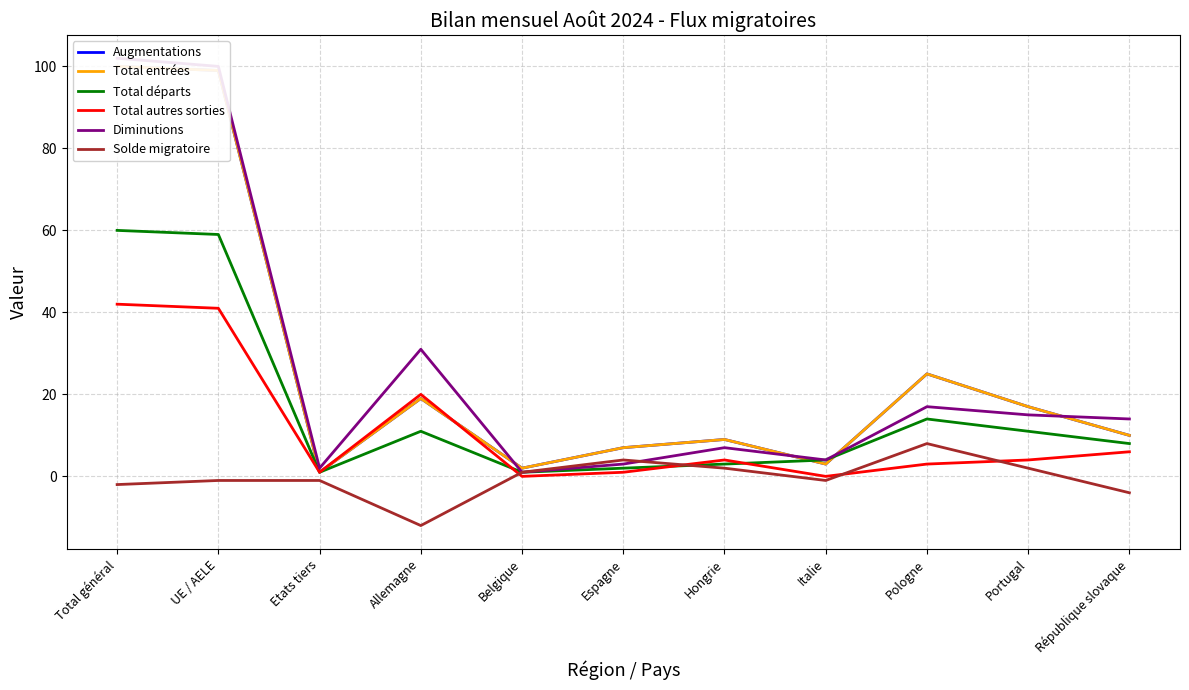

What is the label of the 6th point from the left?

Espagne